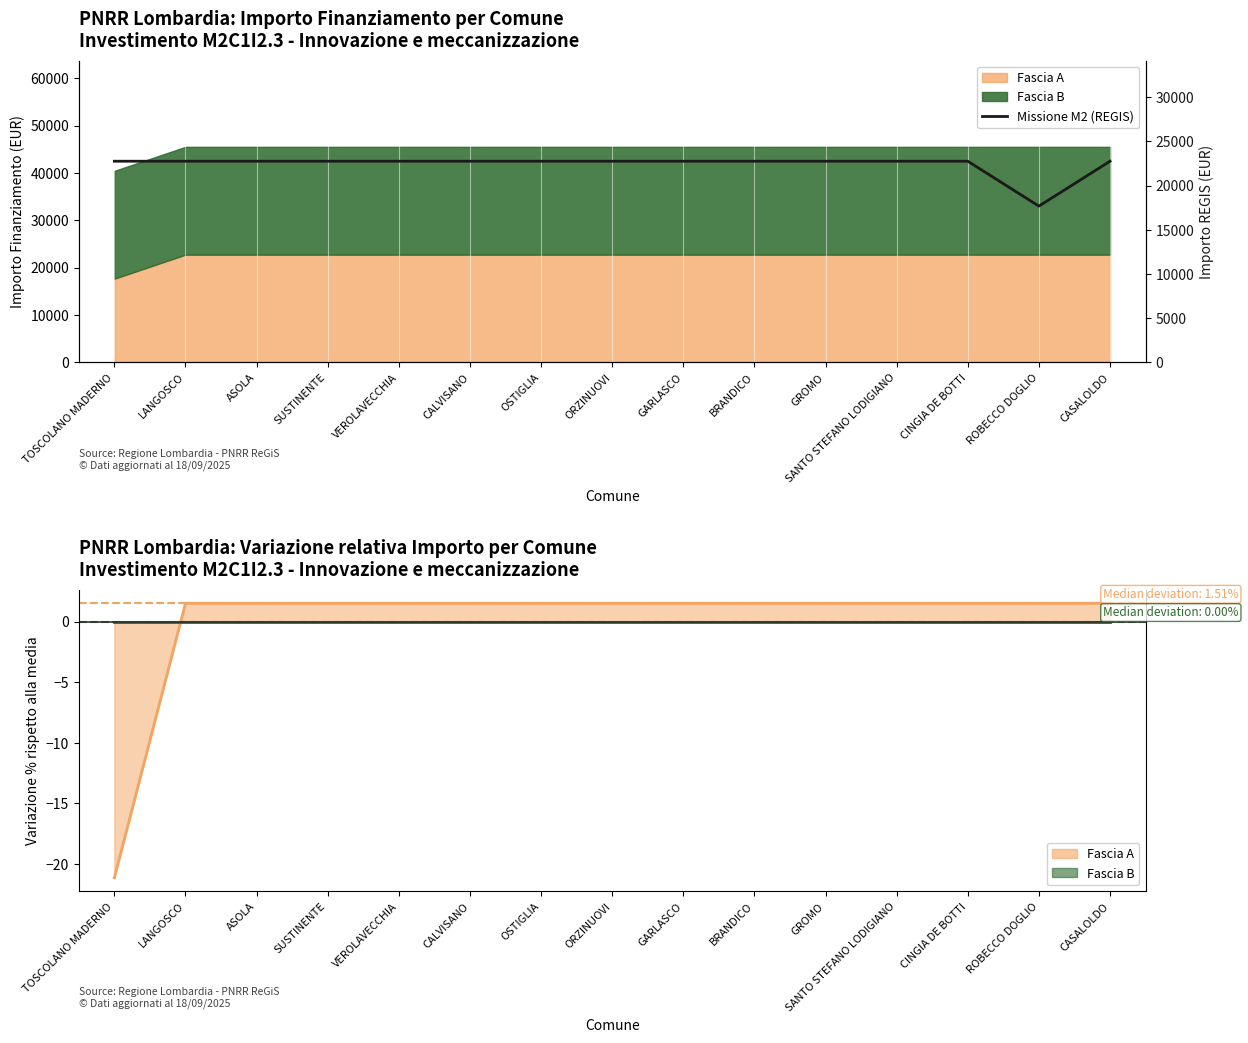

List the labels in order of value, largest first.

TOSCOLANO MADERNO, LANGOSCO, ASOLA, SUSTINENTE, VEROLAVECCHIA, CALVISANO, OSTIGLIA, ORZINUOVI, GARLASCO, BRANDICO, GROMO, SANTO STEFANO LODIGIANO, CINGIA DE BOTTI, CASALOLDO, ROBECCO DOGLIO